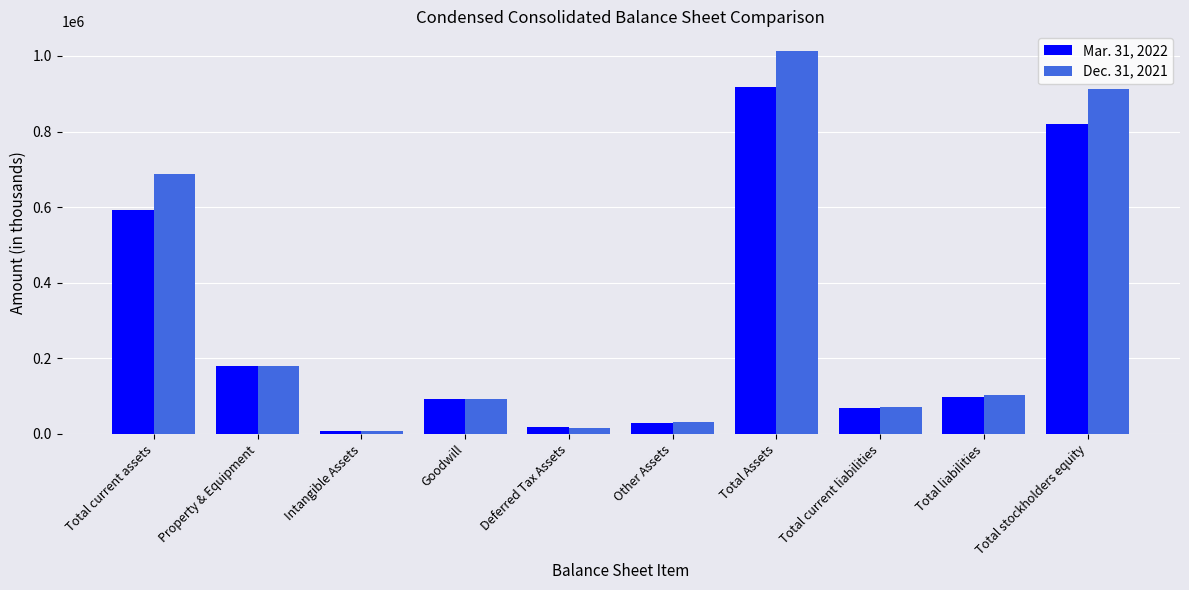

What is the sum of the Mar. 31, 2022 values at Goodwill and Other Assets?

120962